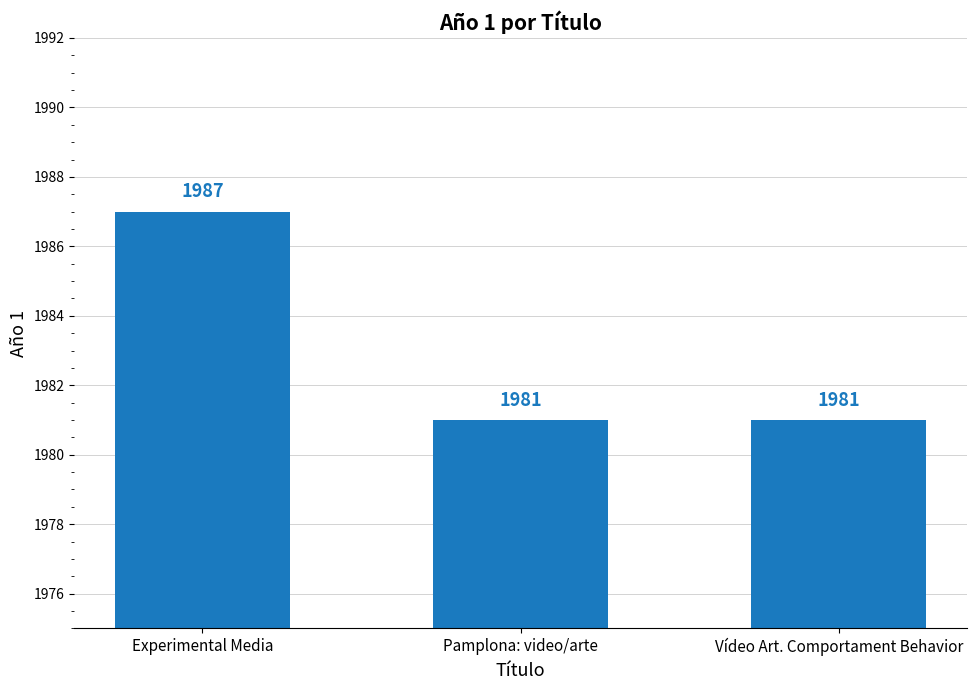

What value does the data have at Experimental Media?

1987